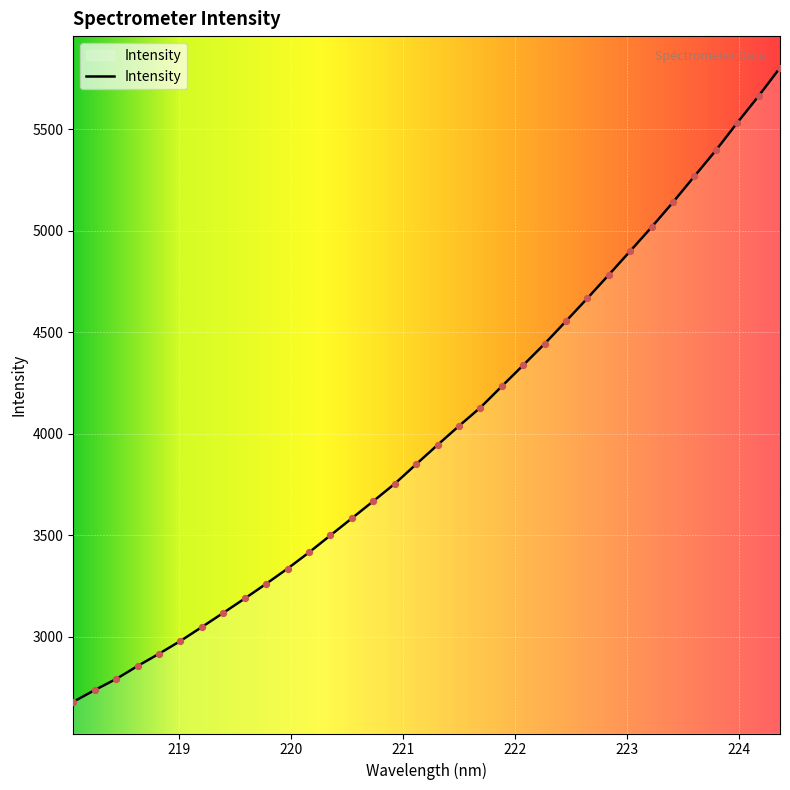

What is the smallest value displayed?

2678.3